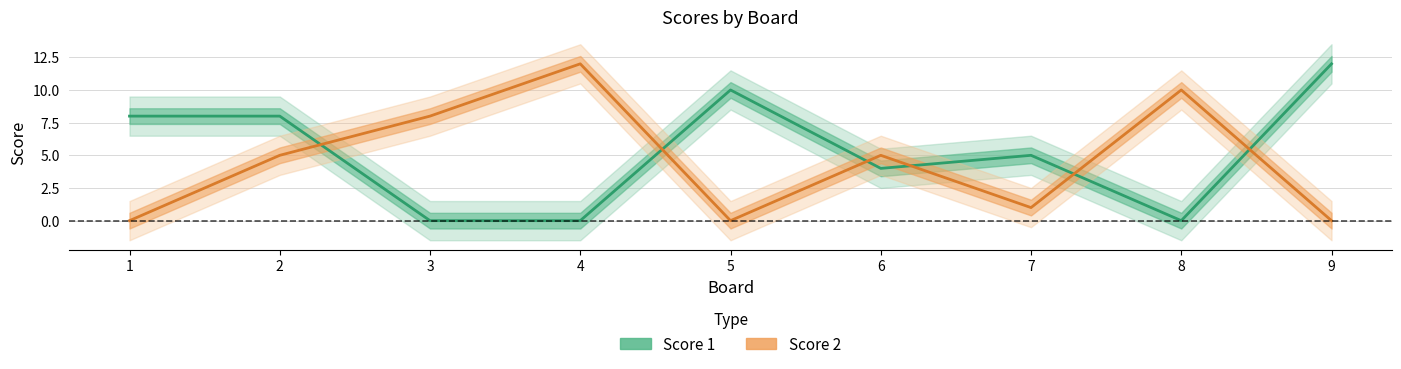

At which category does Score 2 reach its first local peak?

4